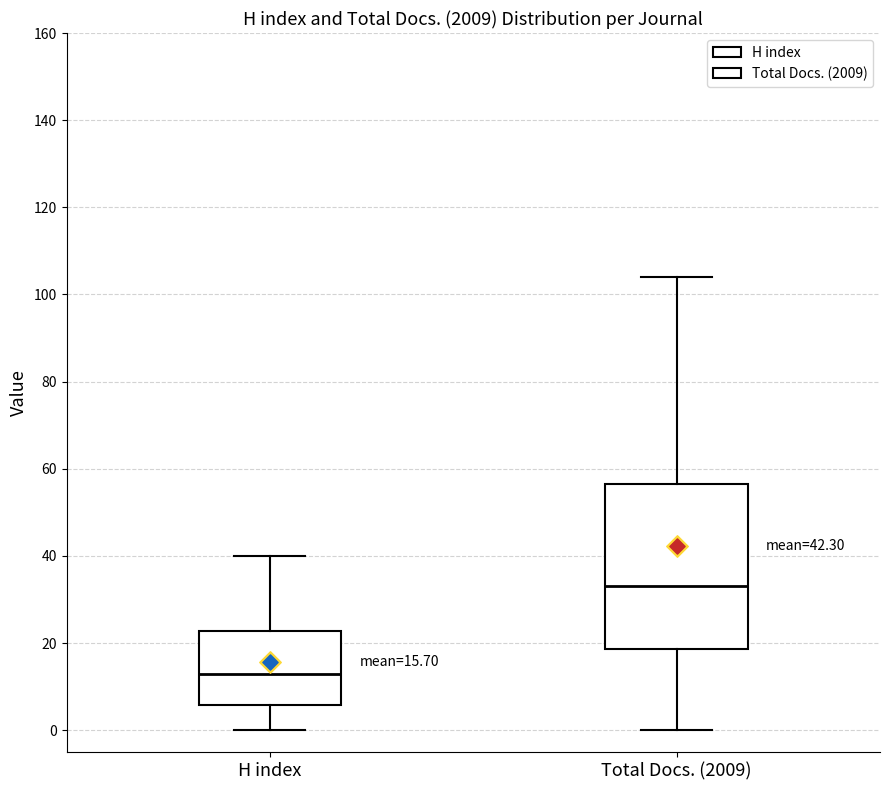

Which box's median line is the lowest?

H index